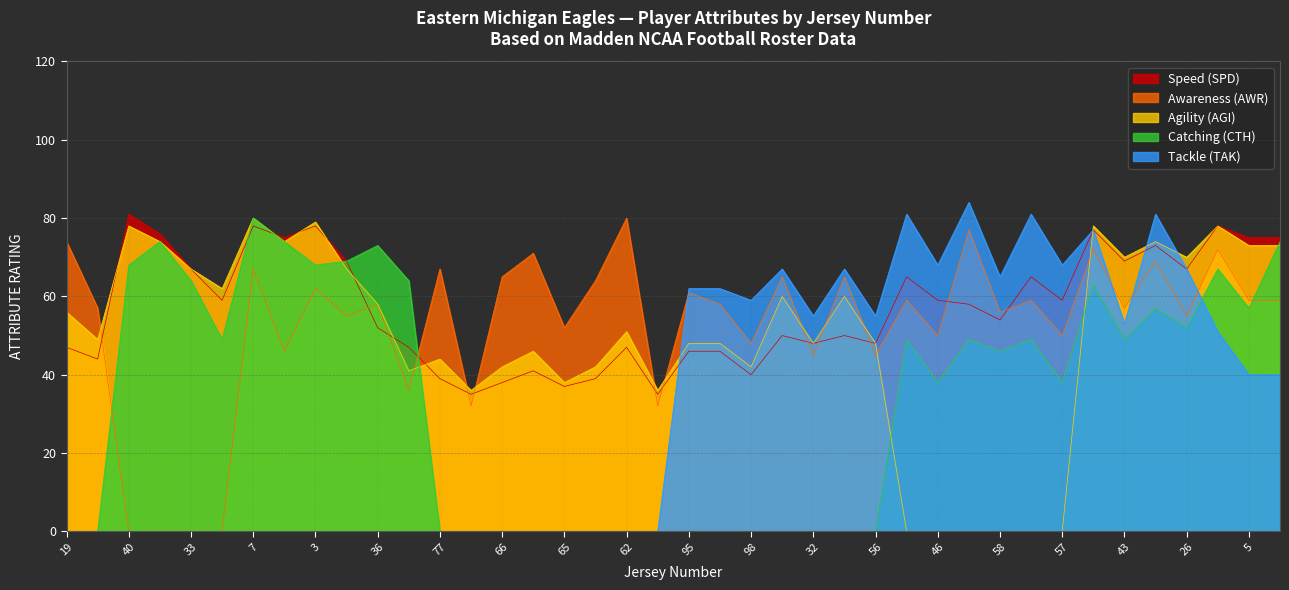

How many values in the Speed (SPD) series are below 58?

20